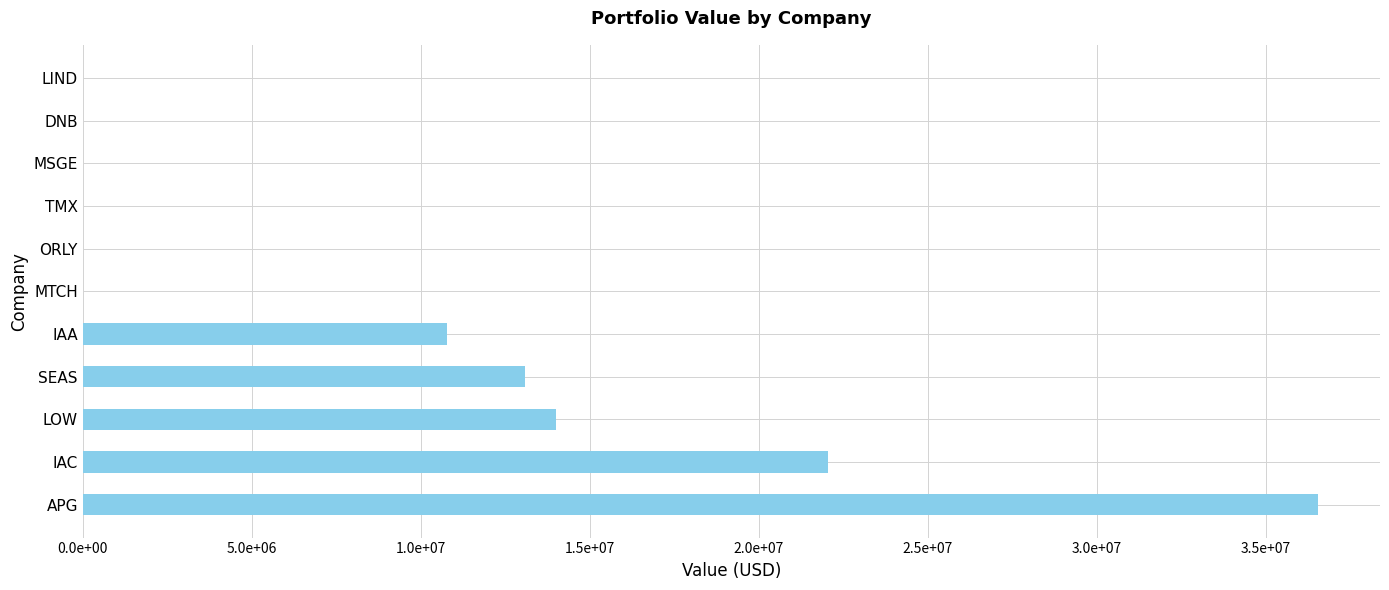

What is the maximum value shown in the chart?

36555000